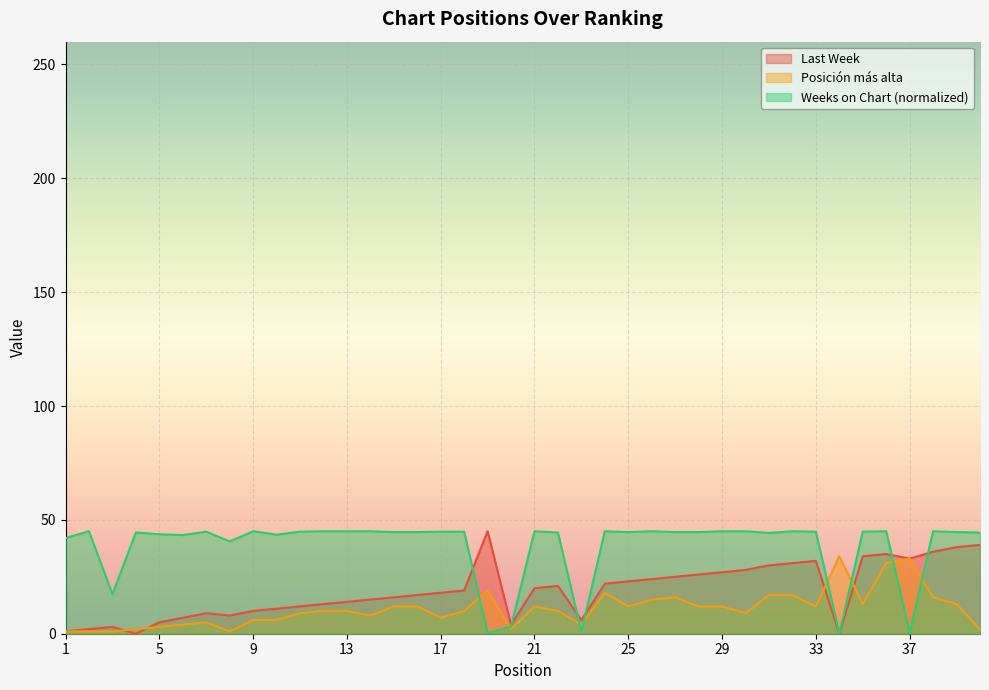

Which series has the largest total across all categories?

Weeks on Chart (normalized)